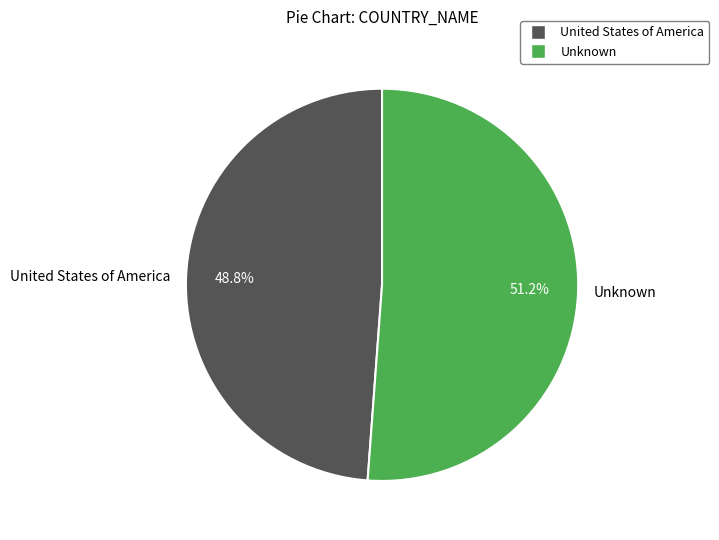

How many slices are in this pie chart?

2